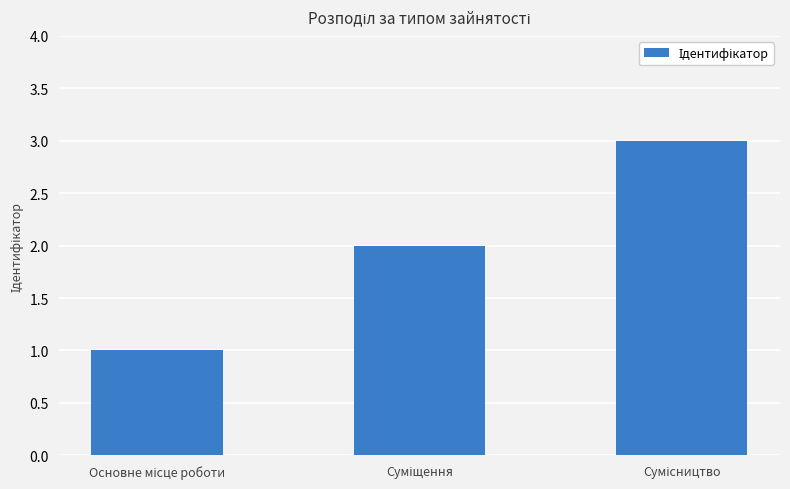

What is the greatest value displayed?

3